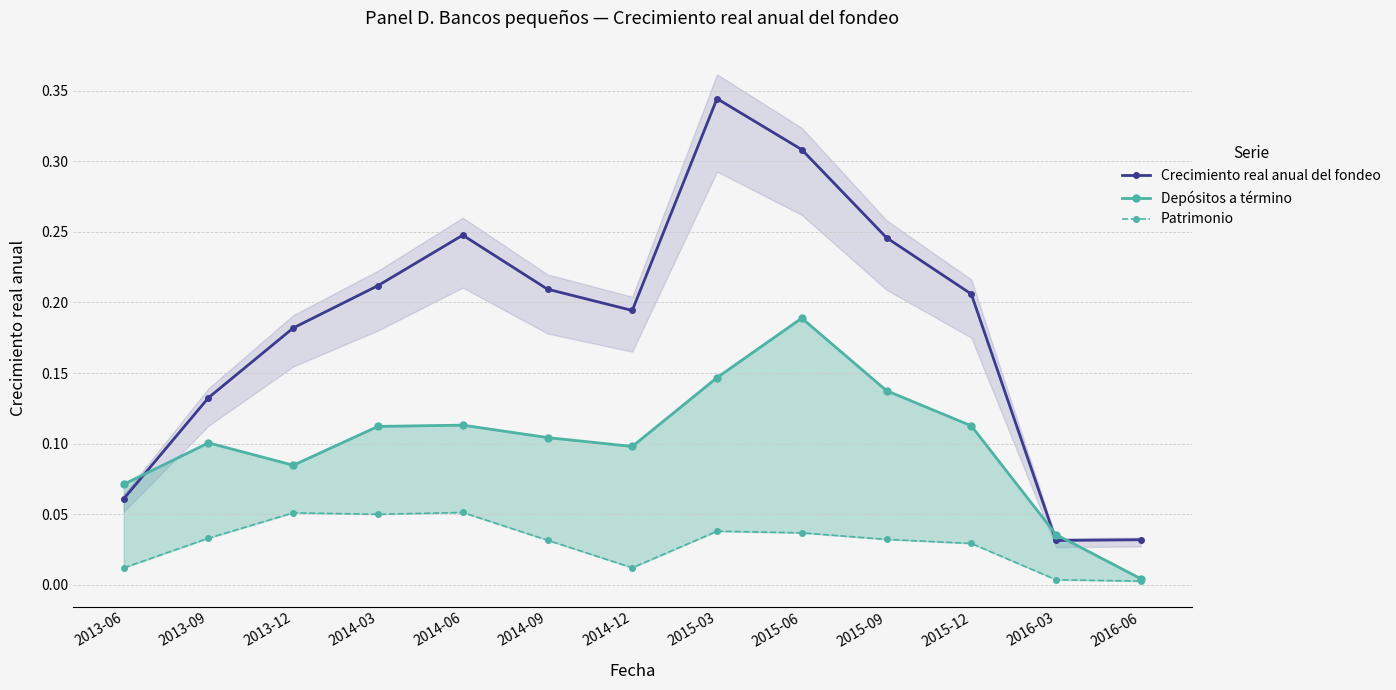

Where is the first local minimum for Patrimonio?

2014-03